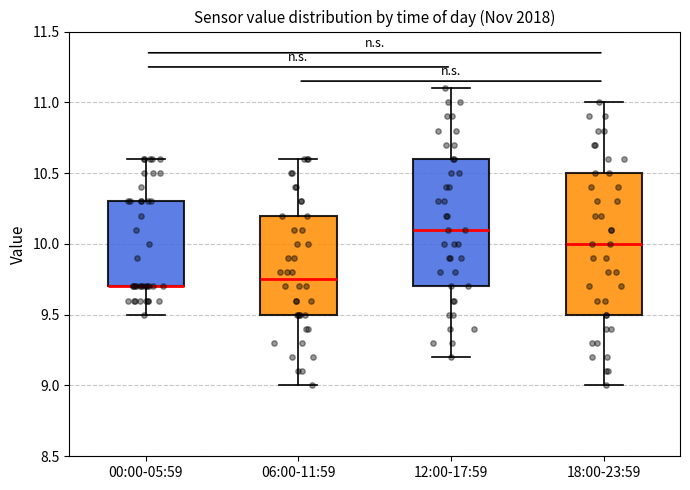

Reading left to right, read every box against the y-axis: the position of its median line, the range the box covers, and the ends of its whiskers. The values are not printed on the chart, so give them approximately, as read against the axis.

00:00-05:59: median 9.70 (drawn on the box's lower edge), box 9.70 to 10.30, whiskers 9.50 to 10.60
06:00-11:59: median 9.75, box 9.50 to 10.20, whiskers 9.00 to 10.60
12:00-17:59: median 10.10, box 9.70 to 10.60, whiskers 9.20 to 11.10
18:00-23:59: median 10.00, box 9.50 to 10.50, whiskers 9.00 to 11.00